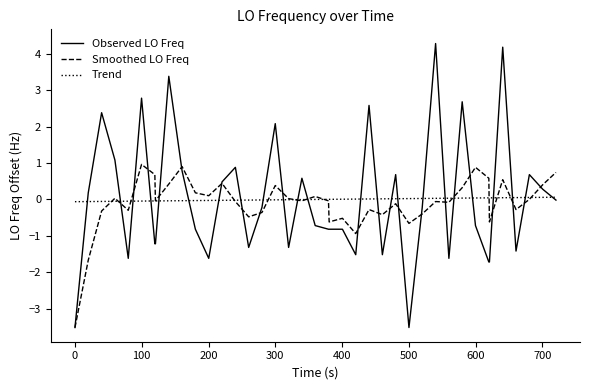

List the series in order of their peak value, lowest first.

Trend, Smoothed LO Freq, Observed LO Freq